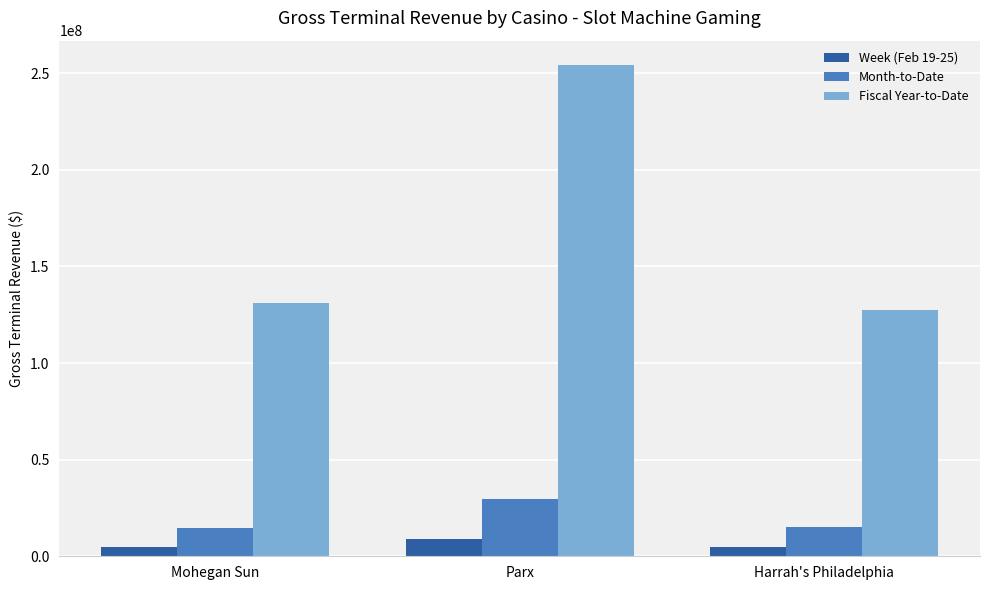

How many groups of bars are there?

3